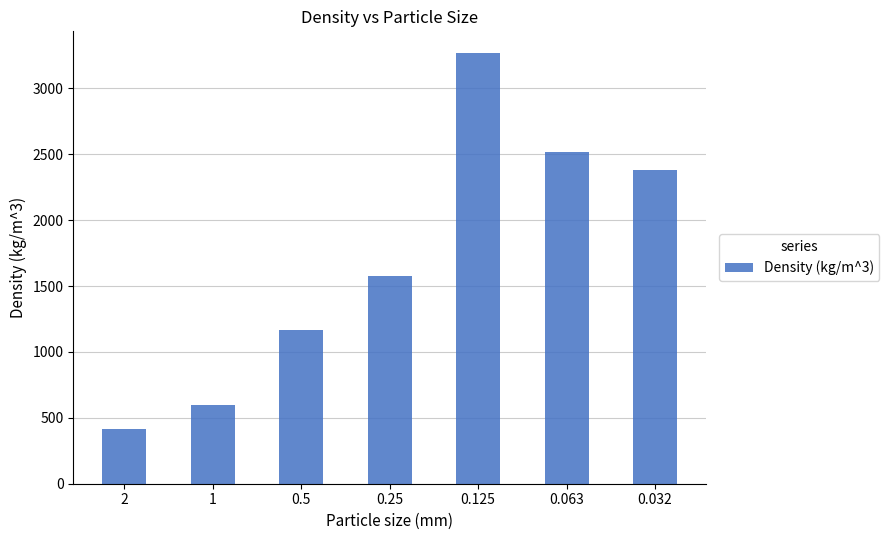

What is the minimum value shown in the chart?

413